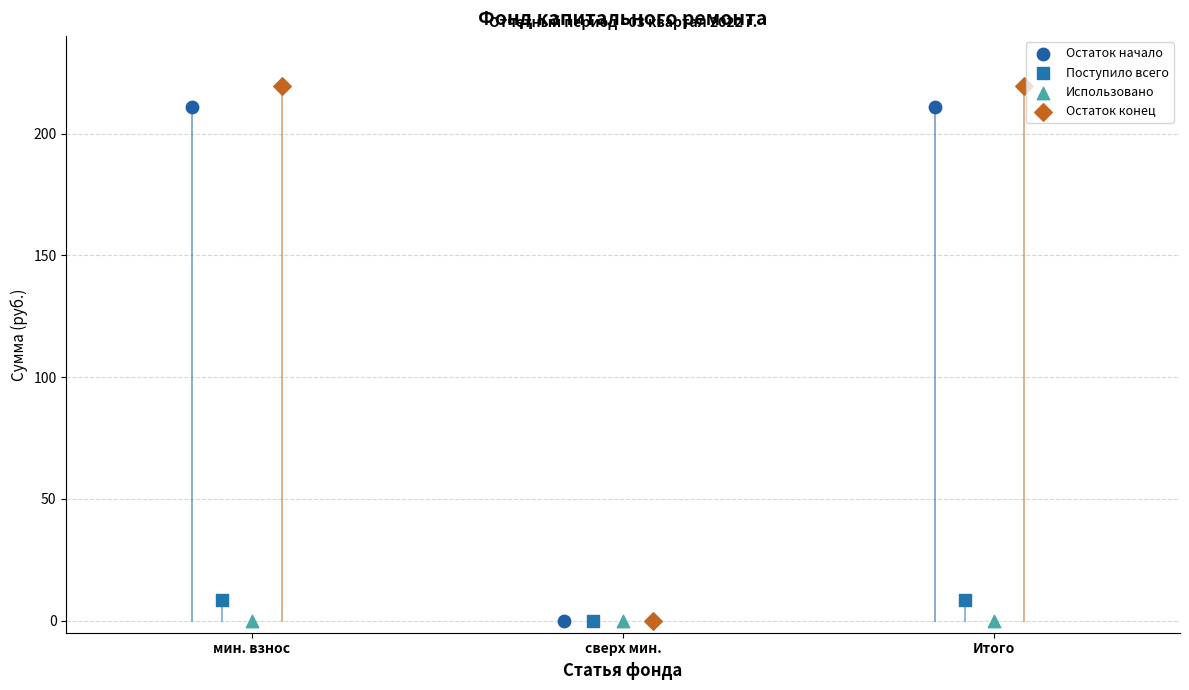

What are all the series names shown in the legend?

Остаток начало, Поступило всего, Использовано, Остаток конец